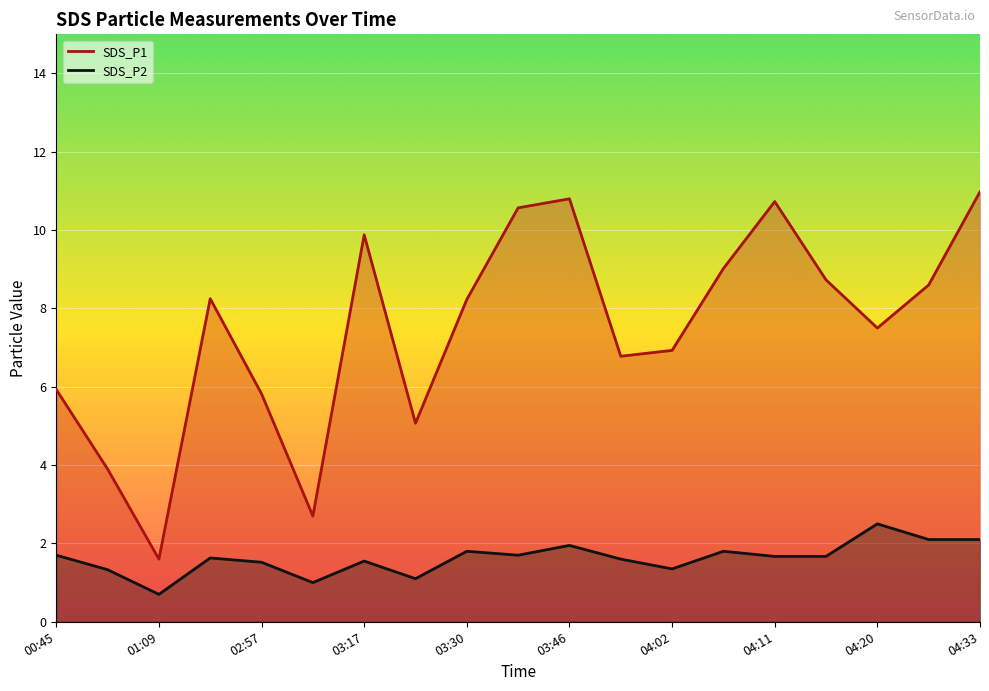

What is the label of the 6th point from the left?

03:06